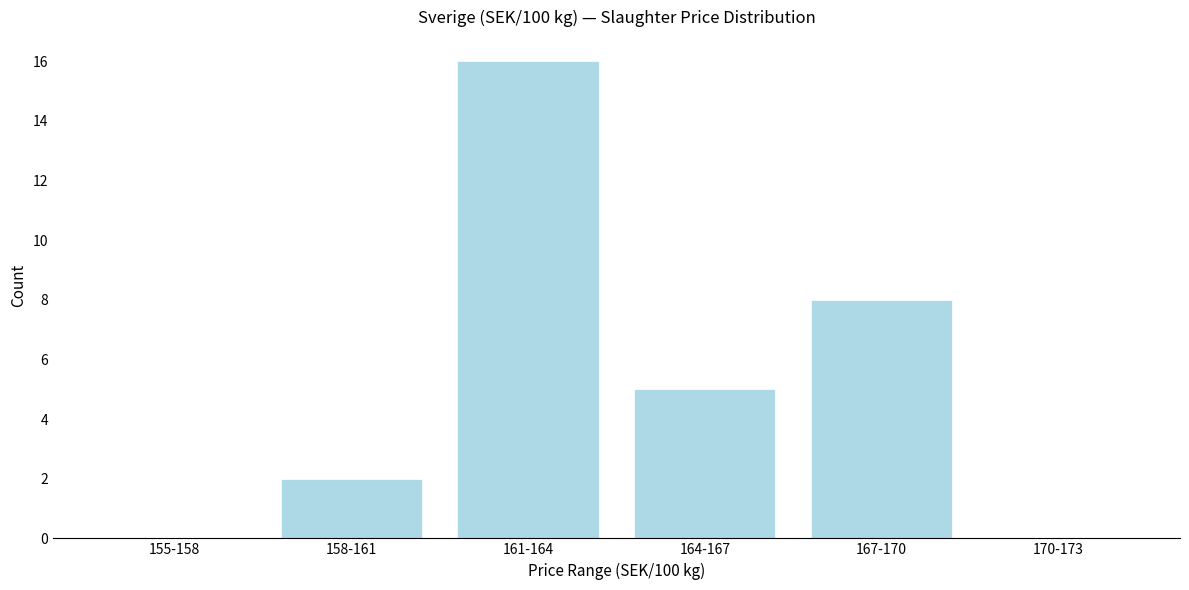

Reading left to right, list all the values displayed in this chart.

155-158=0	158-161=2	161-164=16	164-167=5	167-170=8	170-173=0